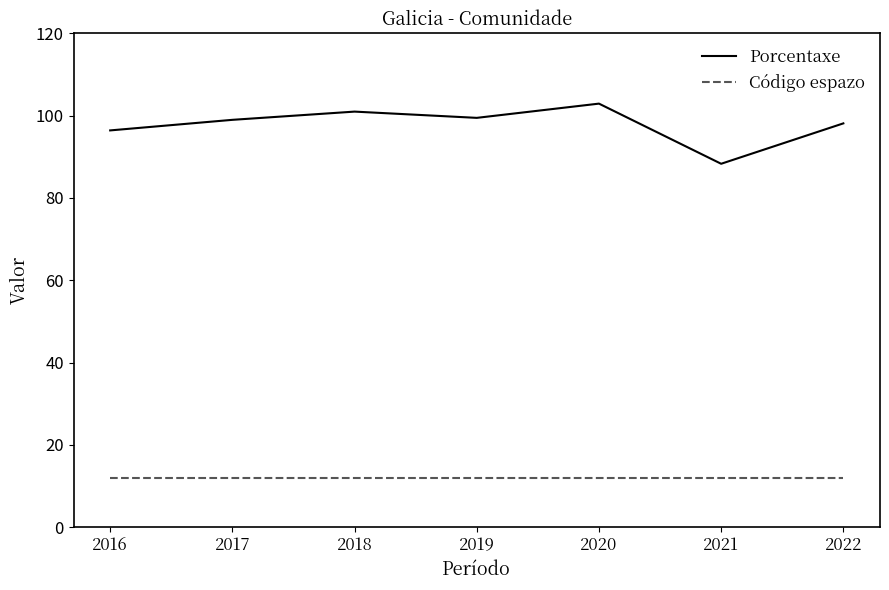

Rank the series by their average value, from highest to lowest.

Porcentaxe, Código espazo